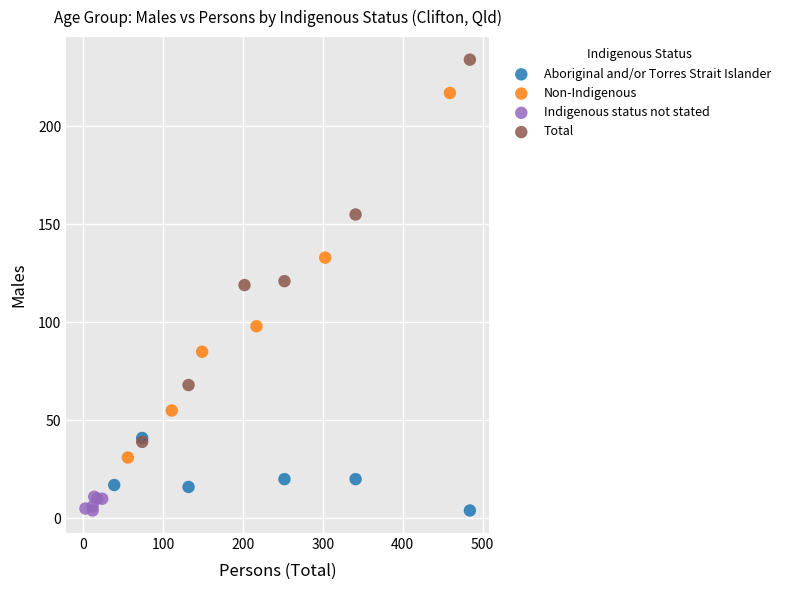

Which series has the largest Y range (max minus min)?

Total